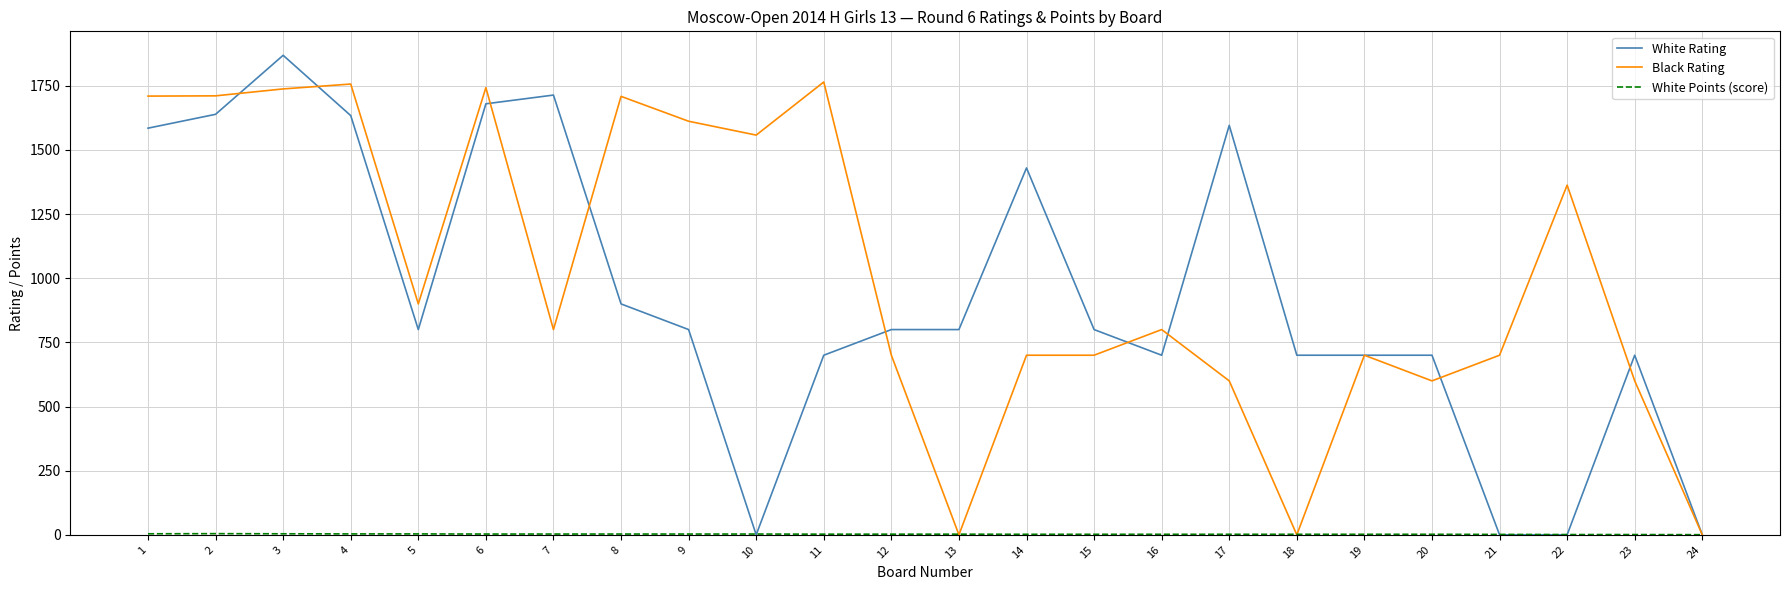

Which series has the largest total across all categories?

Black Rating